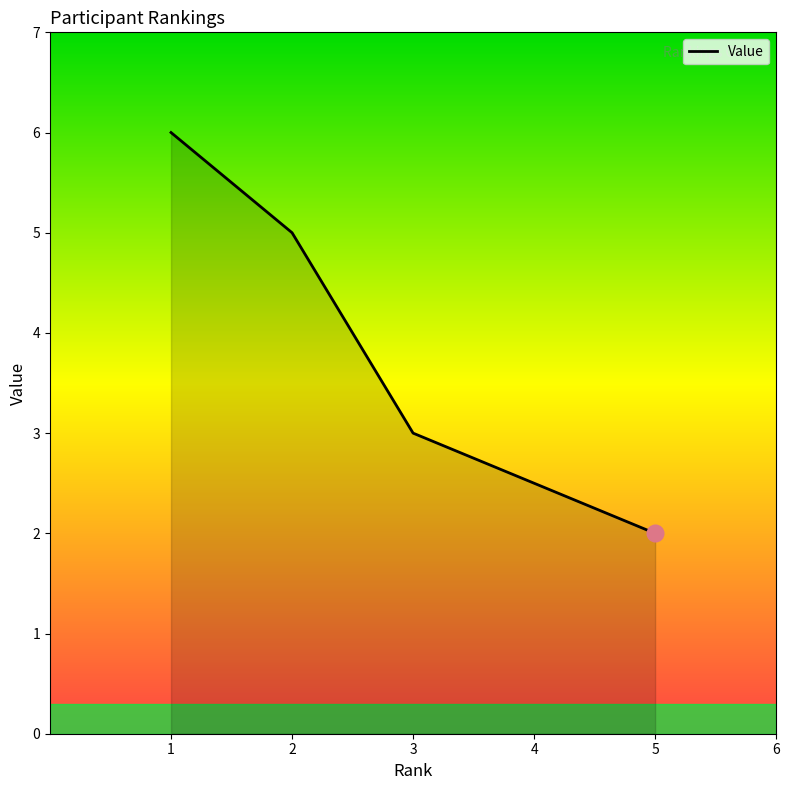

What is the minimum value shown in the chart?

2